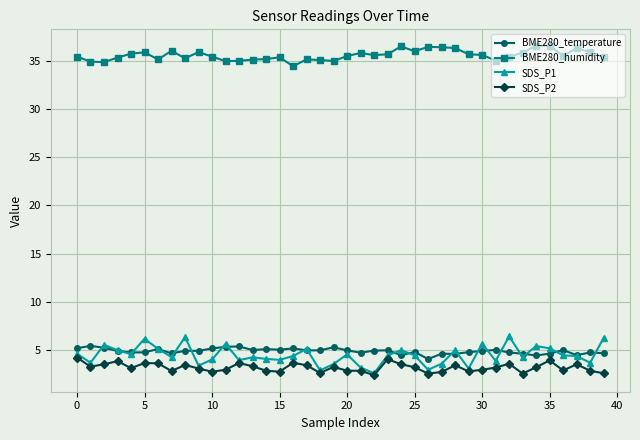

Which series has the largest range (max minus min)?

SDS_P1